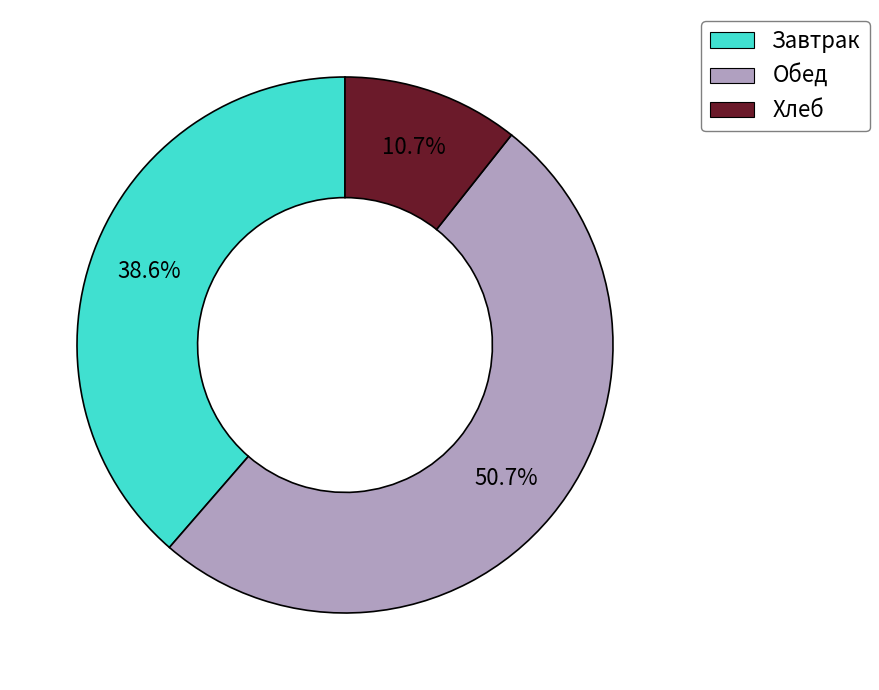

Is there a majority slice in this chart?

Yes